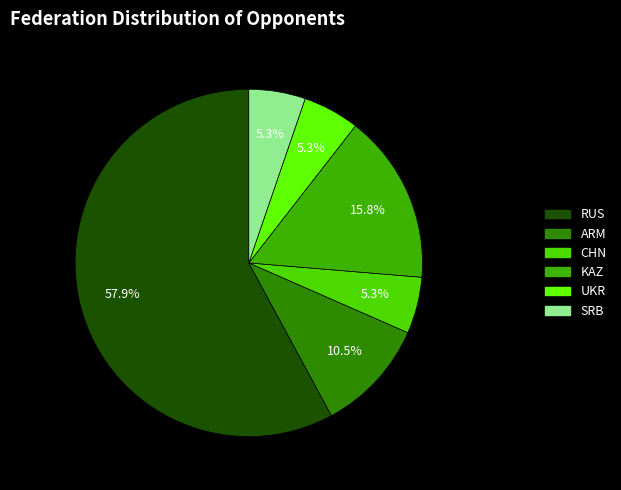

Which category has the biggest portion of the pie?

RUS